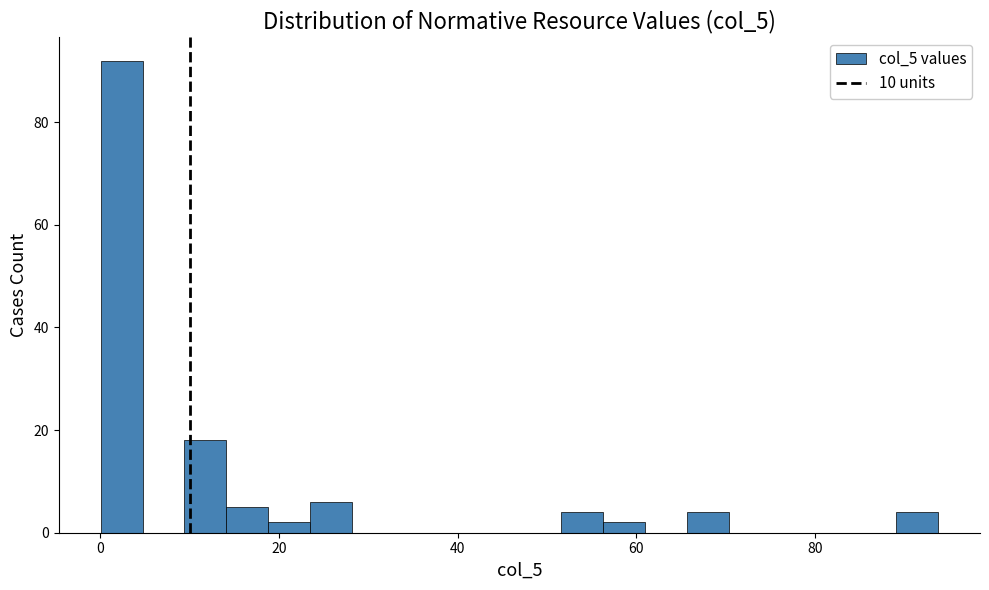

Around what value on the x-axis is the tallest bar? Give the approximate position of its centre, as read against the axis.

2